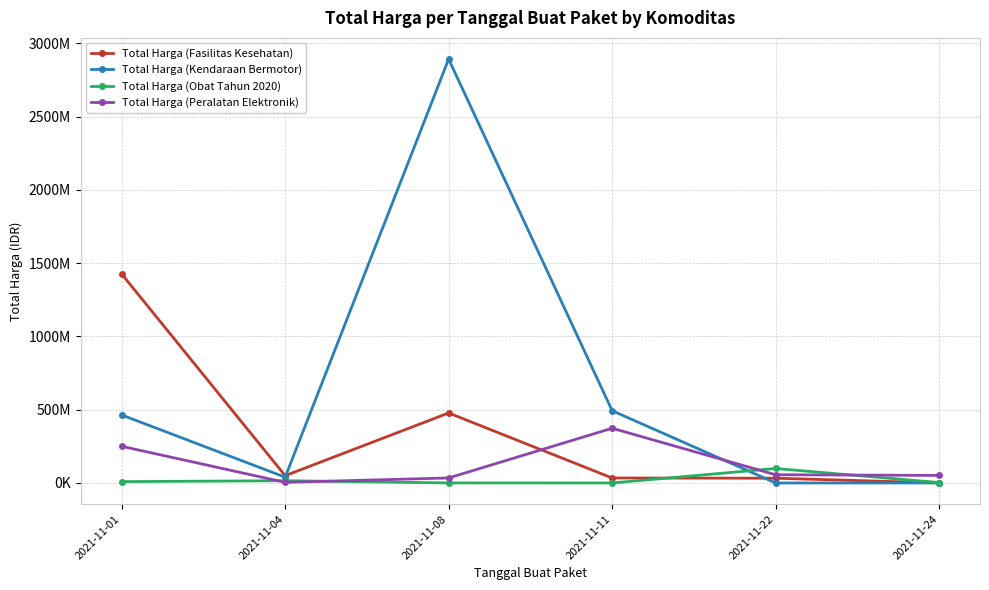

How many interior local valleys does the Total Harga (Peralatan Elektronik) series have?

1